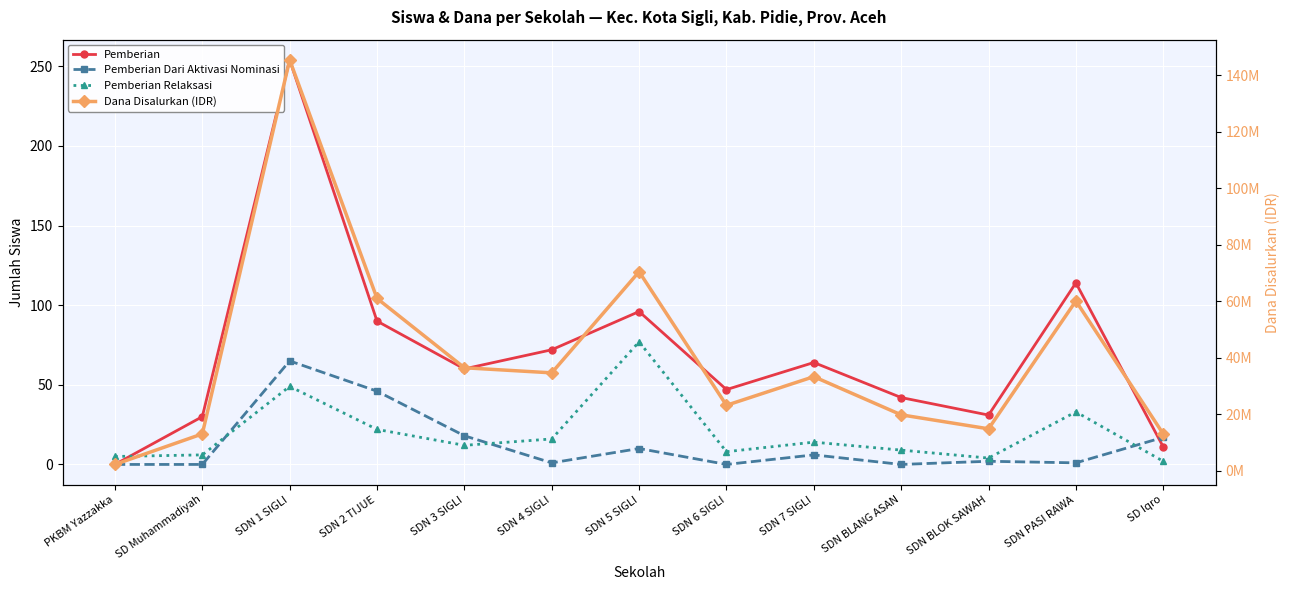

What are all the series names shown in the legend?

Pemberian, Pemberian Dari Aktivasi Nominasi, Pemberian Relaksasi, Dana Disalurkan (IDR)